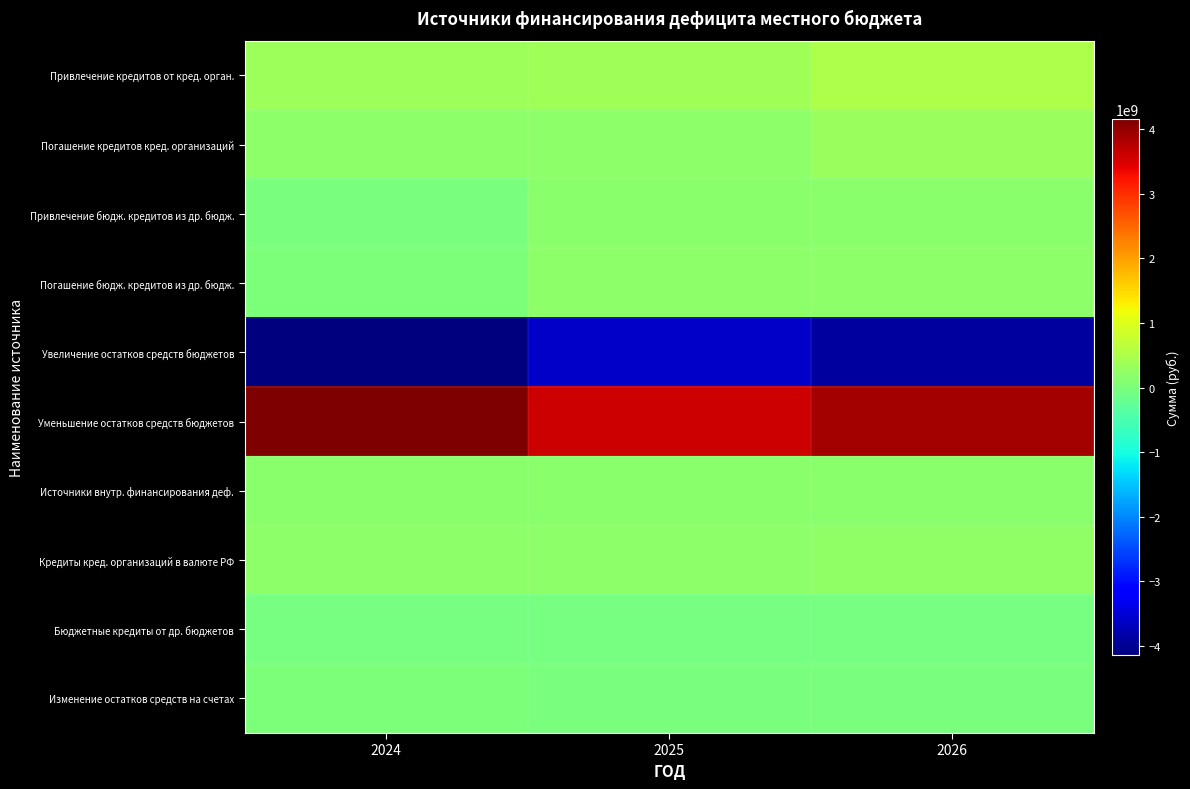

At which category is the sum across all series the highest?

2026